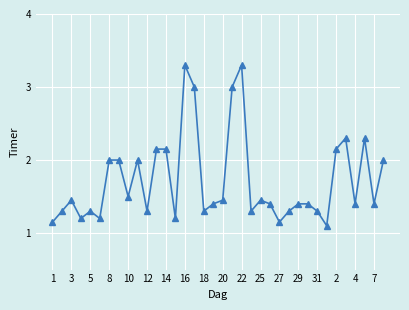

What is the average value?

1.7